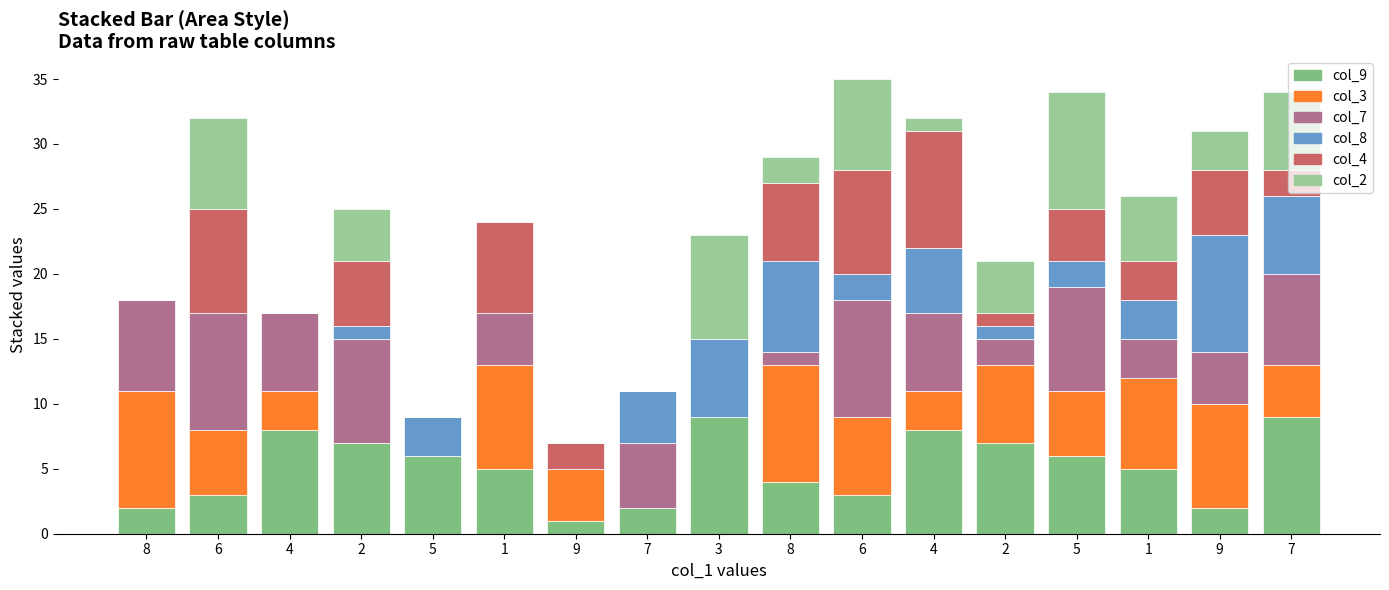

How many data points does each series have?

17